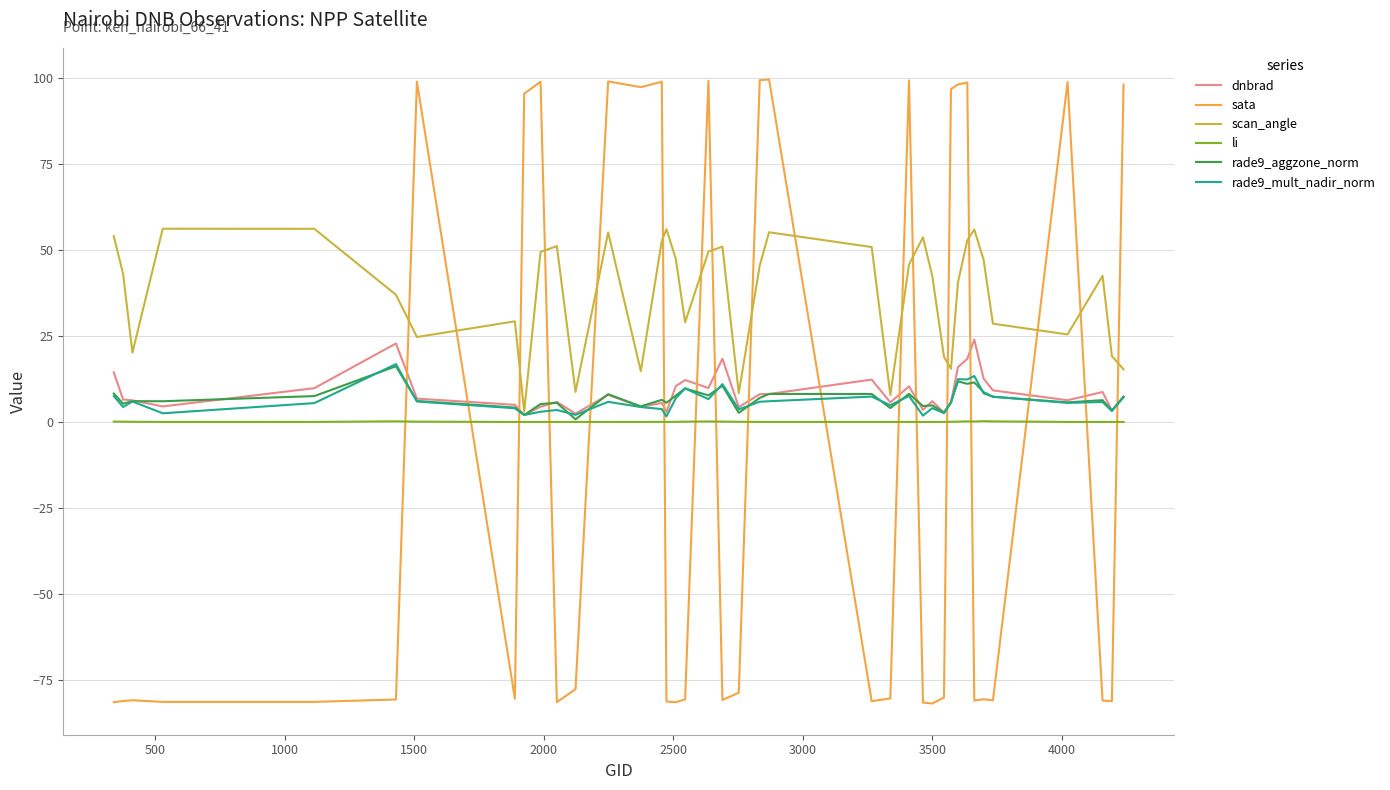

In scan_angle, how many points are higher than both neighbors (excluding endpoints)?

10